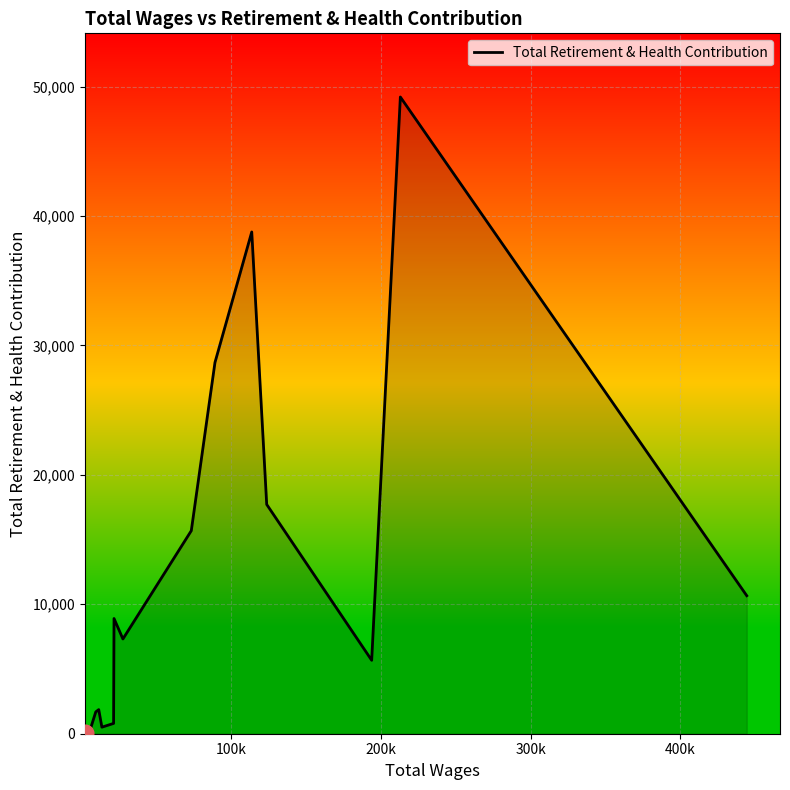

How many lines are shown in the chart?

1